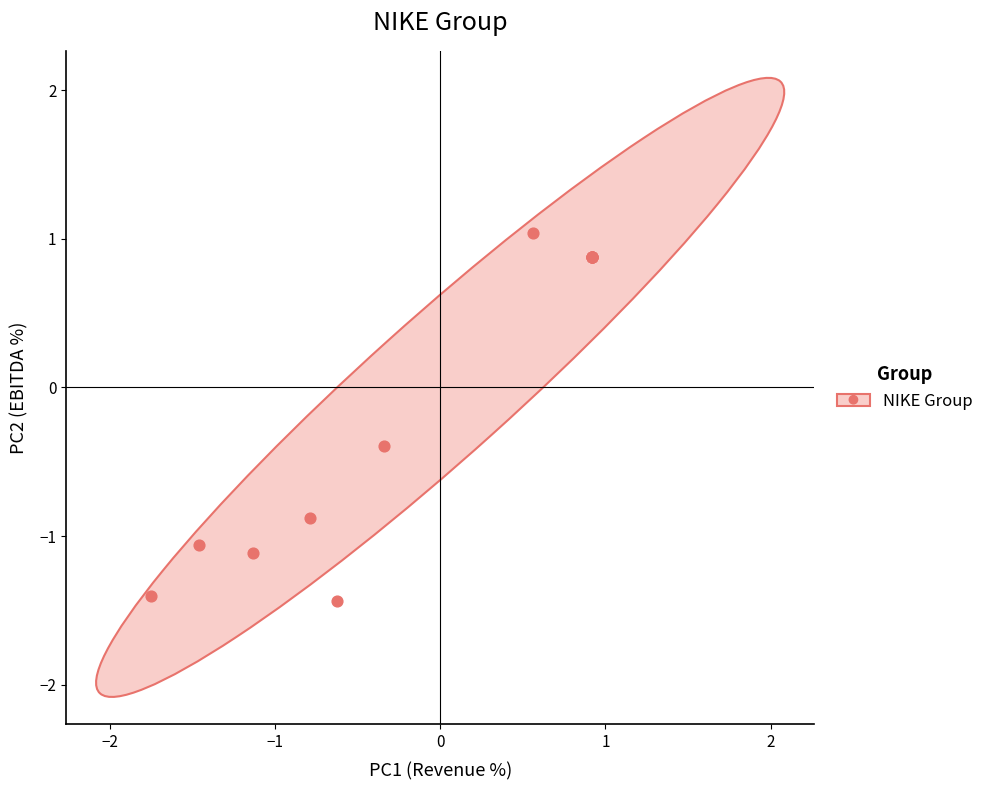

What Y value in the scatter plot is closest to 0?

-0.4